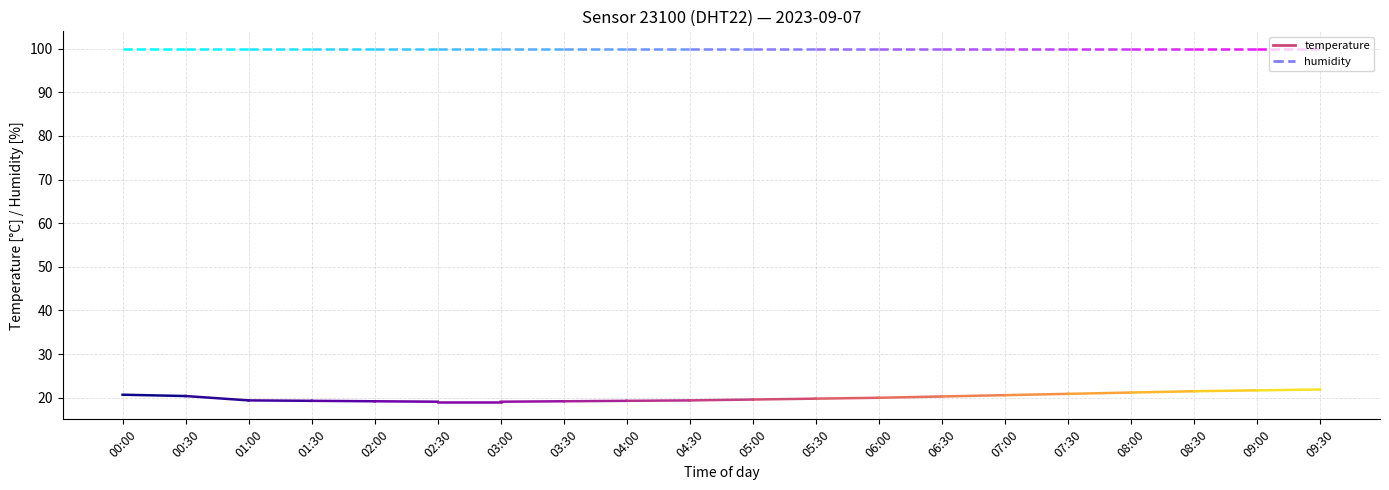

Is it true that humidity equals 178.8 at 00:00?

False